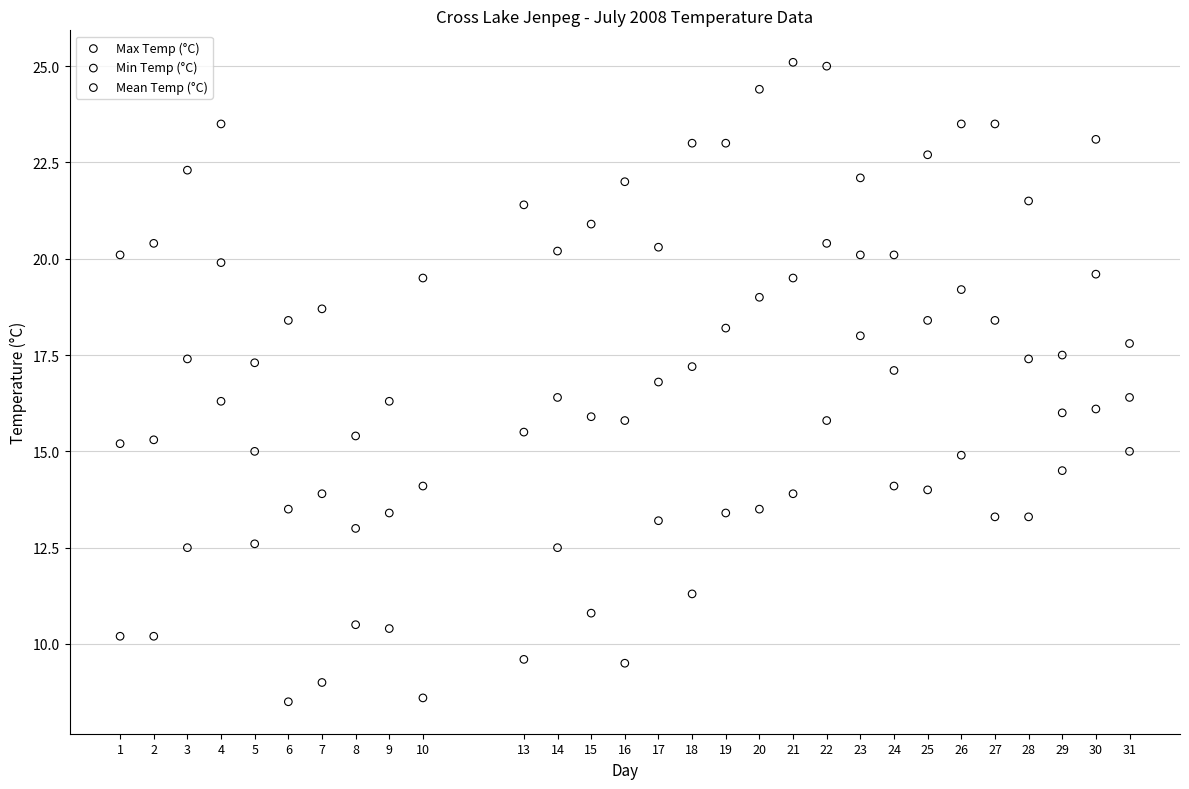

Which series reaches the maximum Y coordinate?

Max Temp (°C)